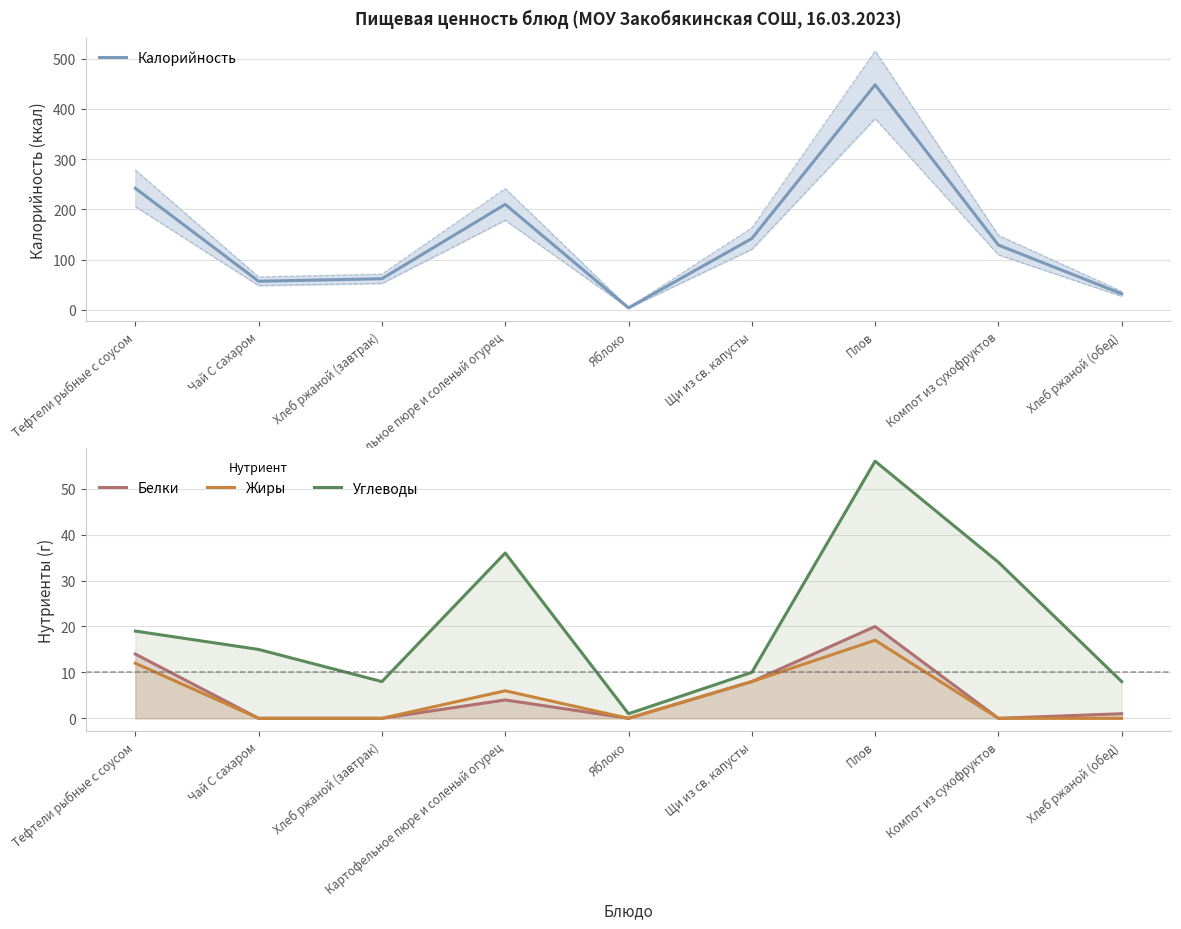

At which category is the sum across all series the highest?

Плов